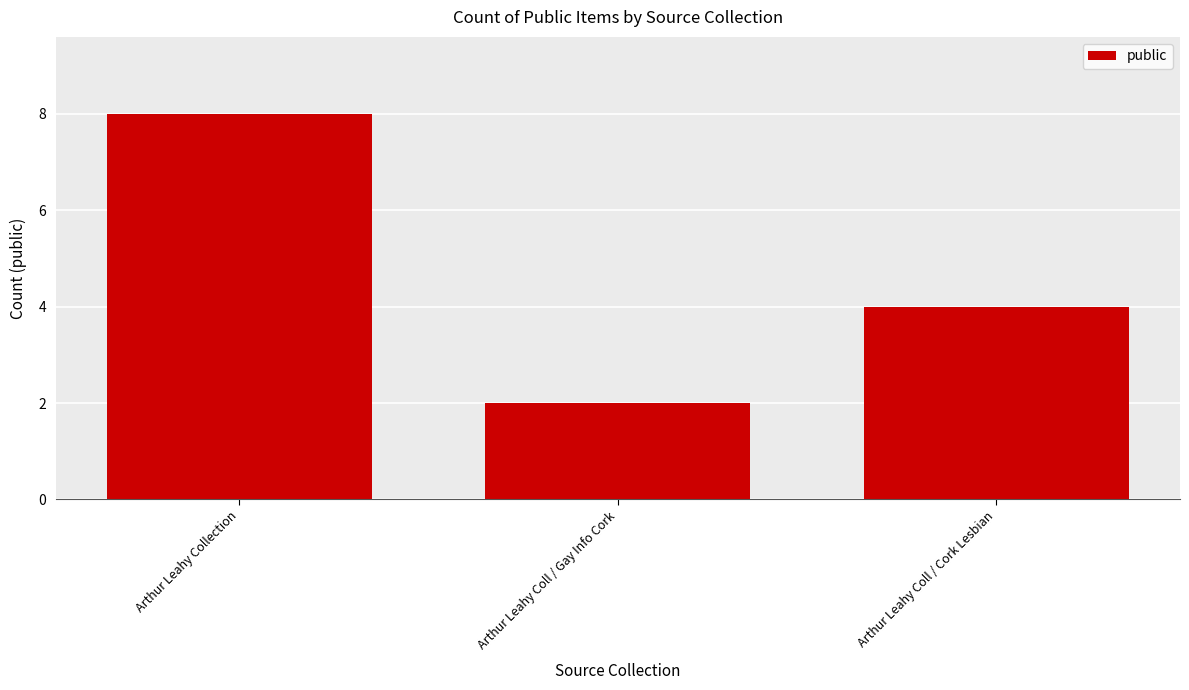

Where is the data nearest to the value 5?

Arthur Leahy Coll / Cork Lesbian